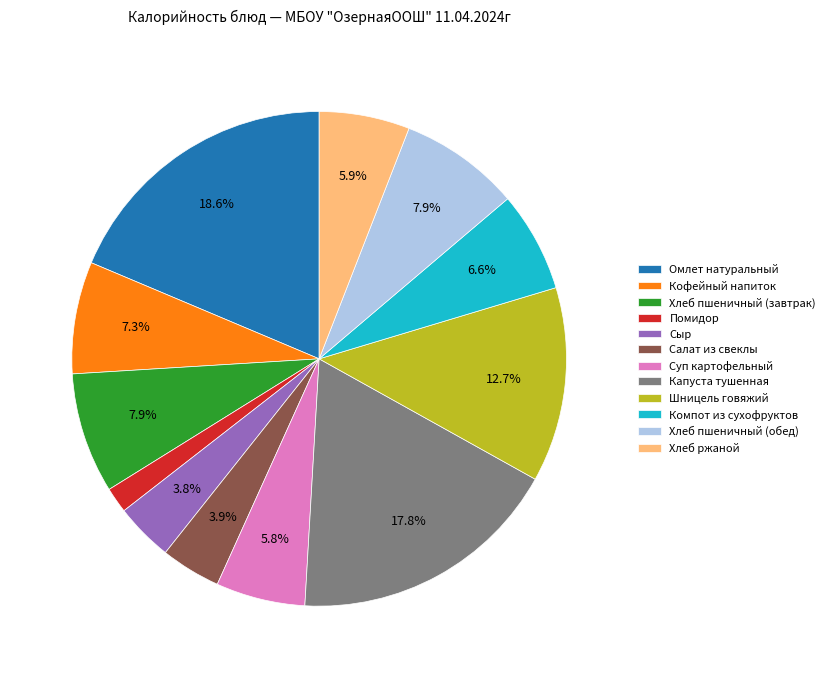

To the nearest percent, what is the difference between the largest and smallest slice percentages?

17%